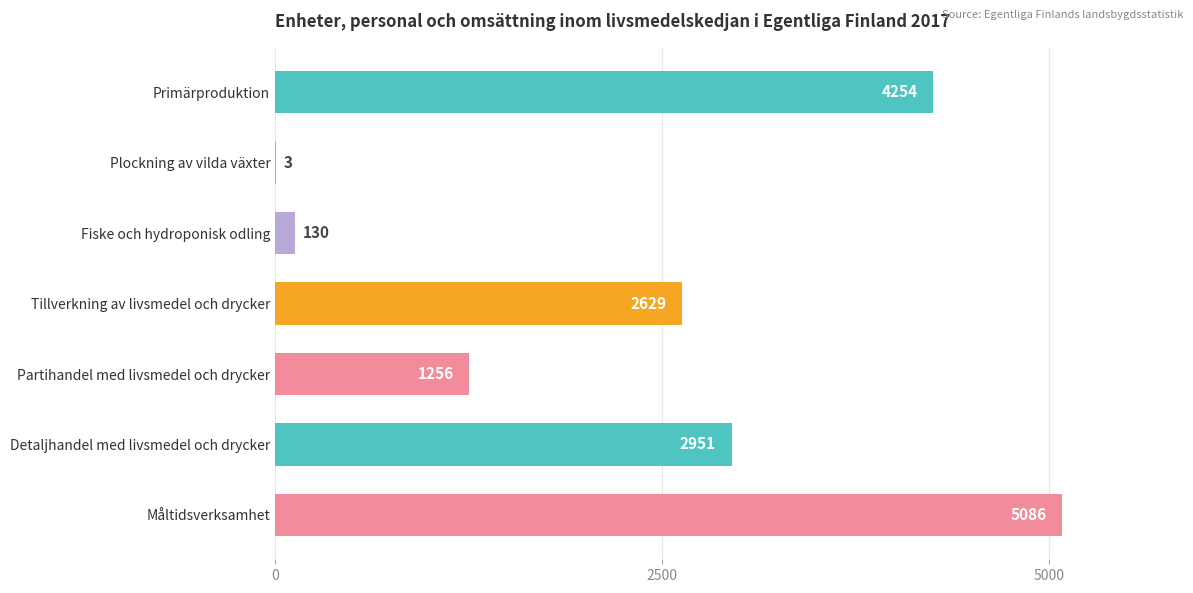

The value at Primärproduktion is 4254. True or false?

True